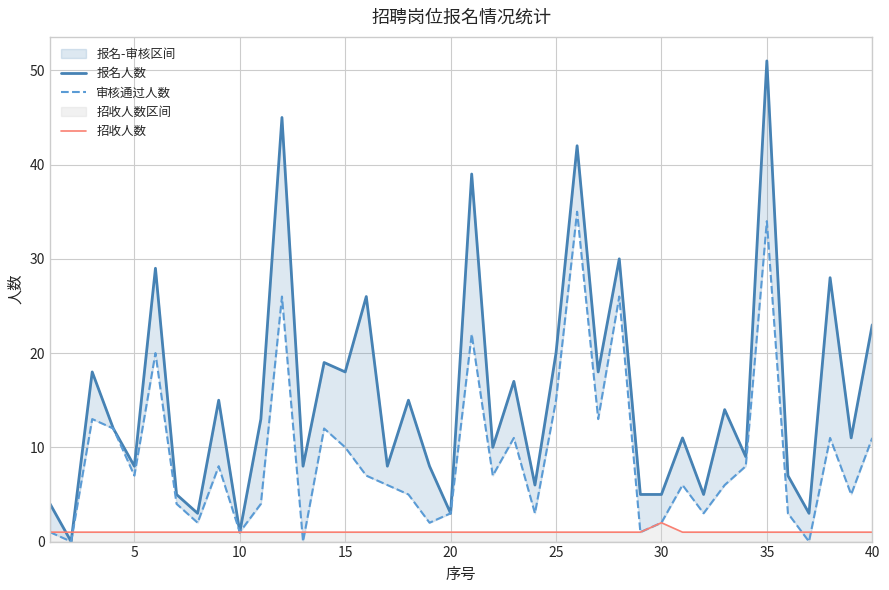

Rank the series by their average value, from lowest to highest.

招收人数, 审核通过人数, 报名人数